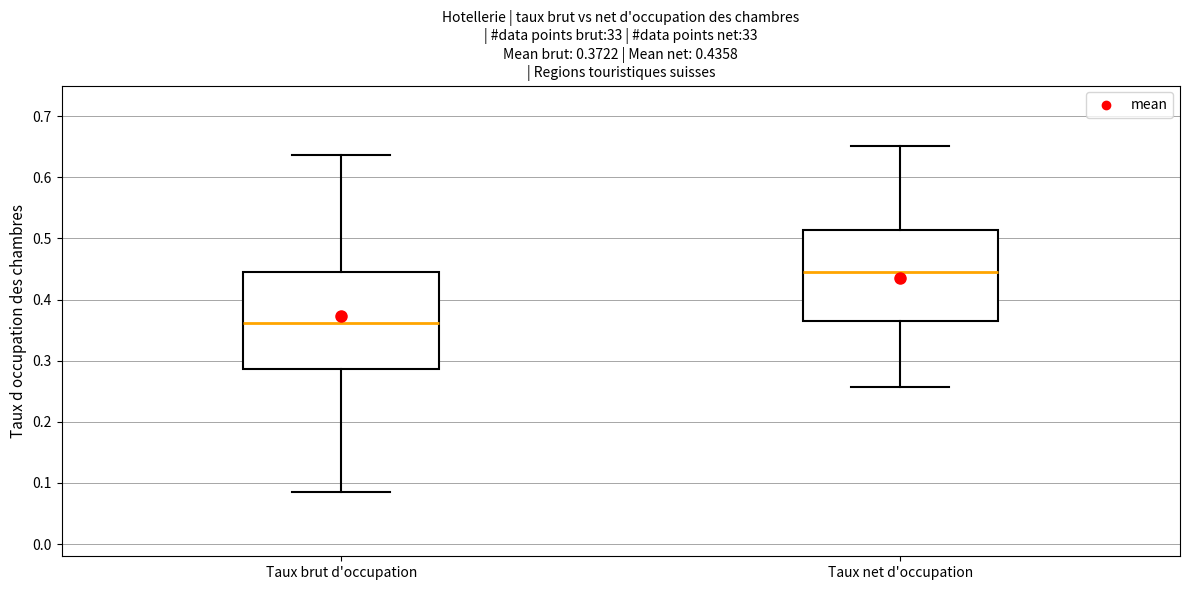

Which box has the lowest median line?

Taux brut d'occupation